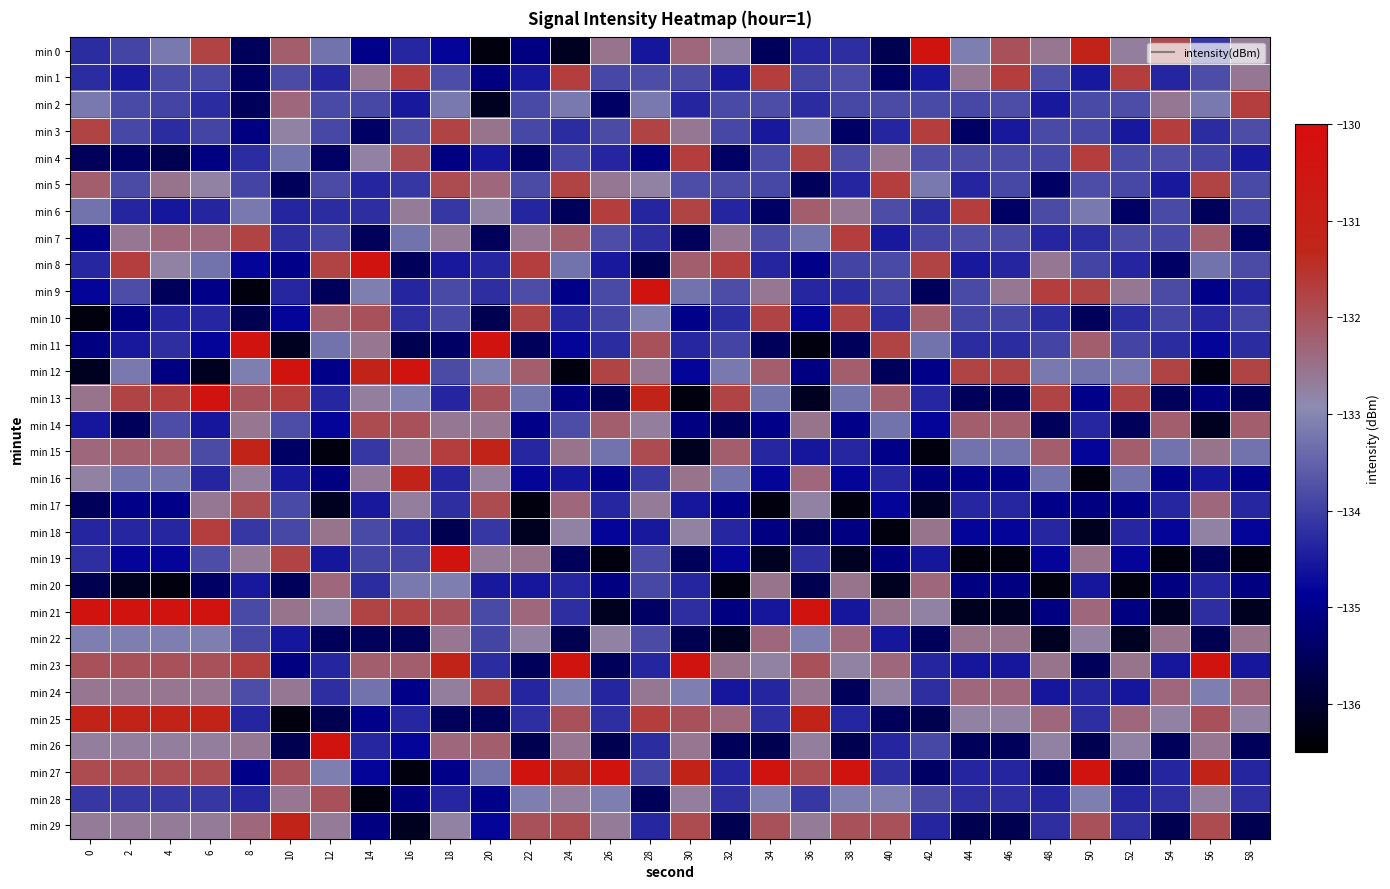

How many data points does each series have?

30